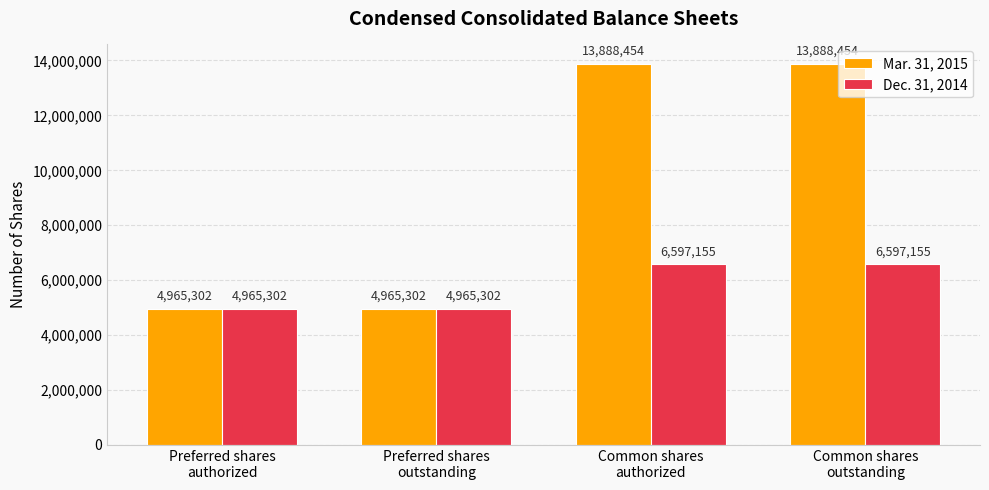

Is the value of Mar. 31, 2015 at Preferred shares
authorized greater than the value of Dec. 31, 2014 at Common shares
authorized?

No